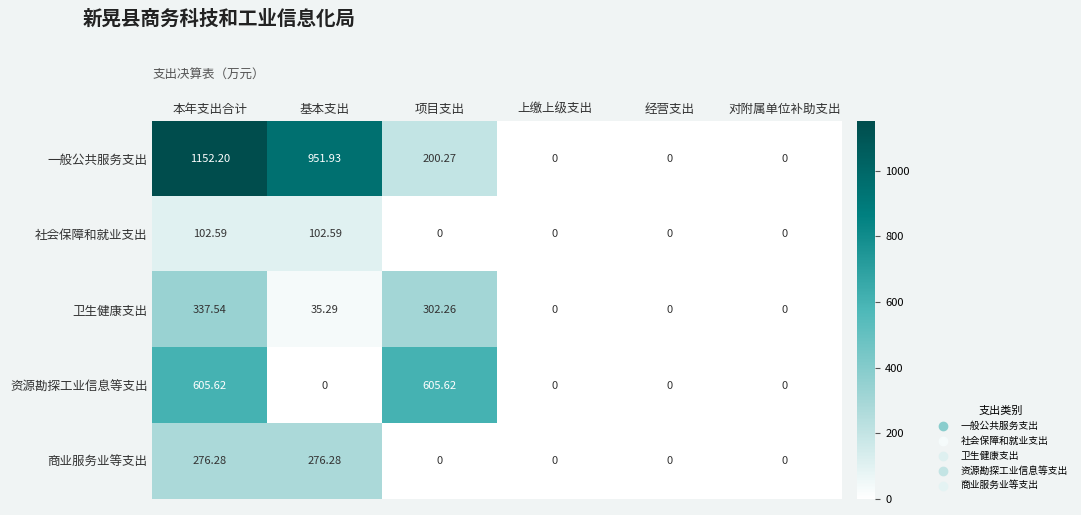

Which series has the widest spread of values?

一般公共服务支出